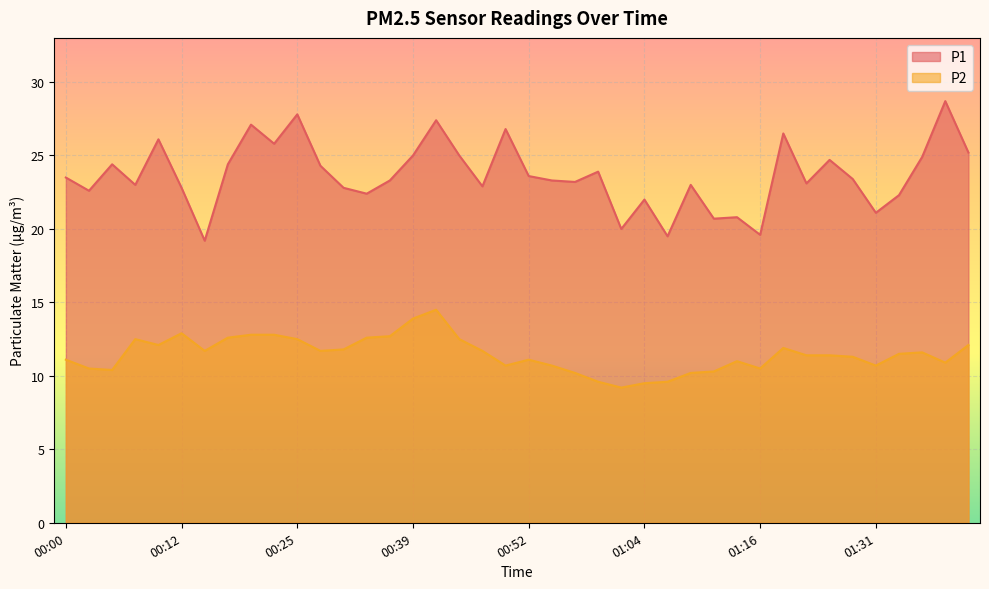

The P1 series shows 23.0 at 00:07. True or false?

True